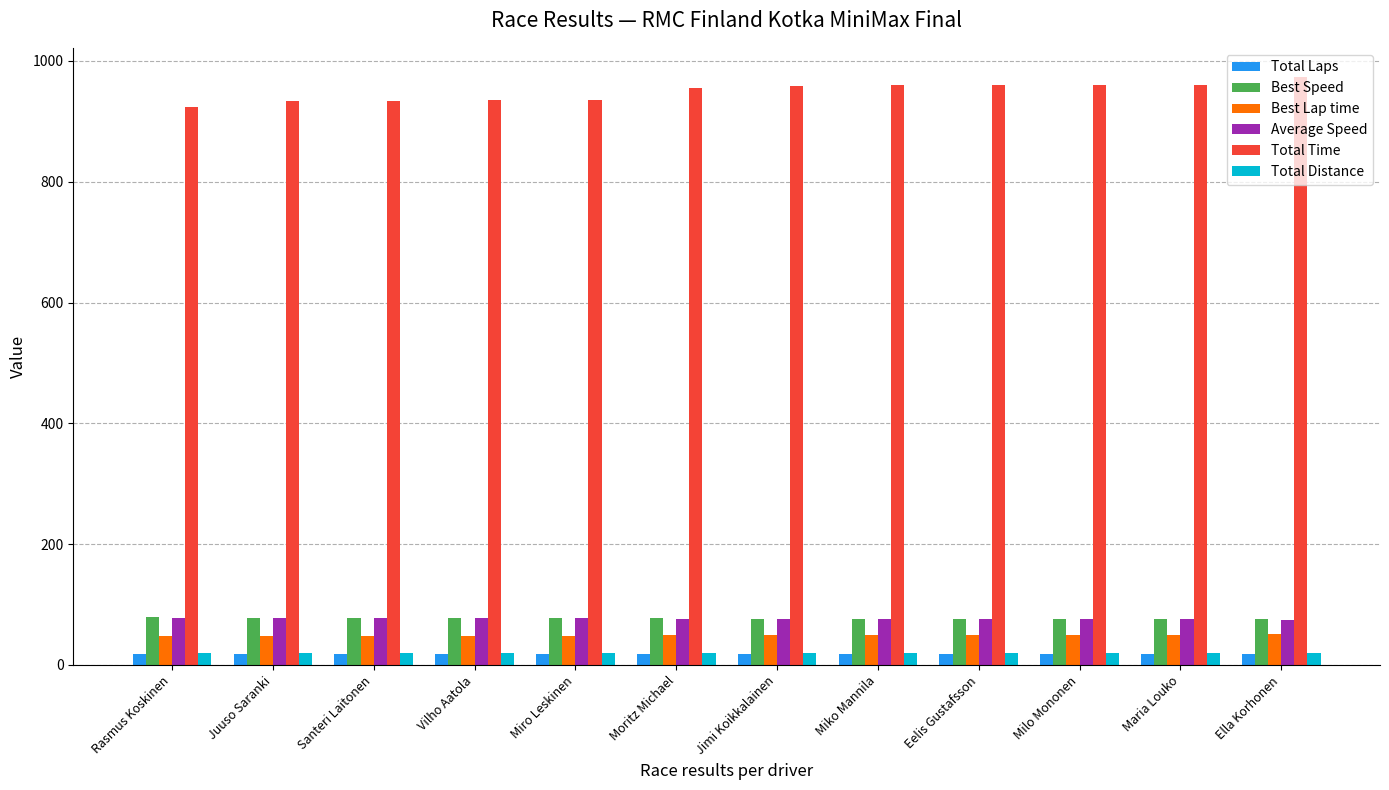

What is the minimum value for Average Speed?

74.5